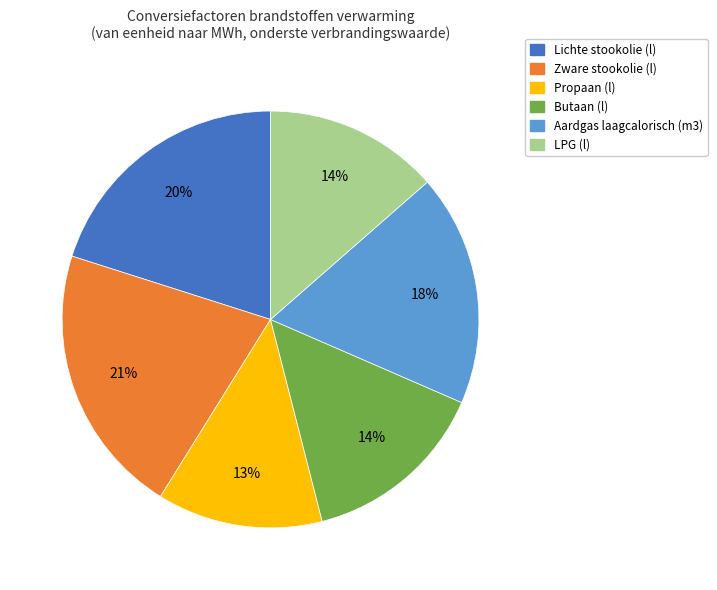

The Aardgas laagcalorisch (m3) slice represents 28% of the pie. True or false?

False